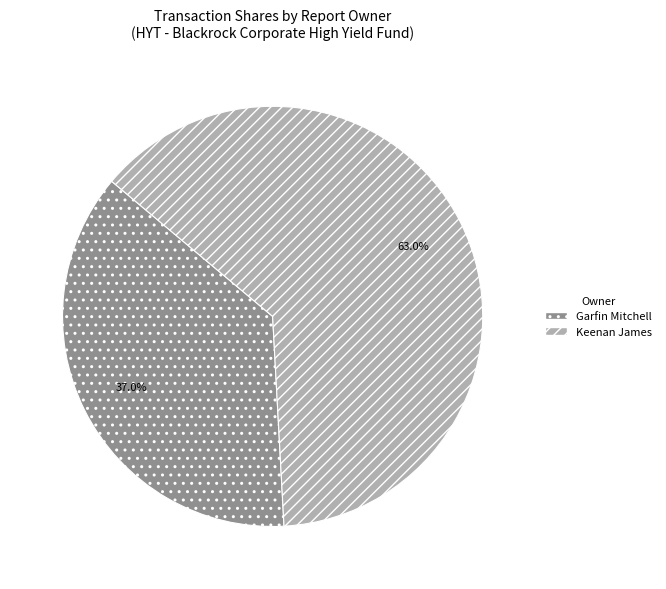

Count the number of slices in the pie.

2